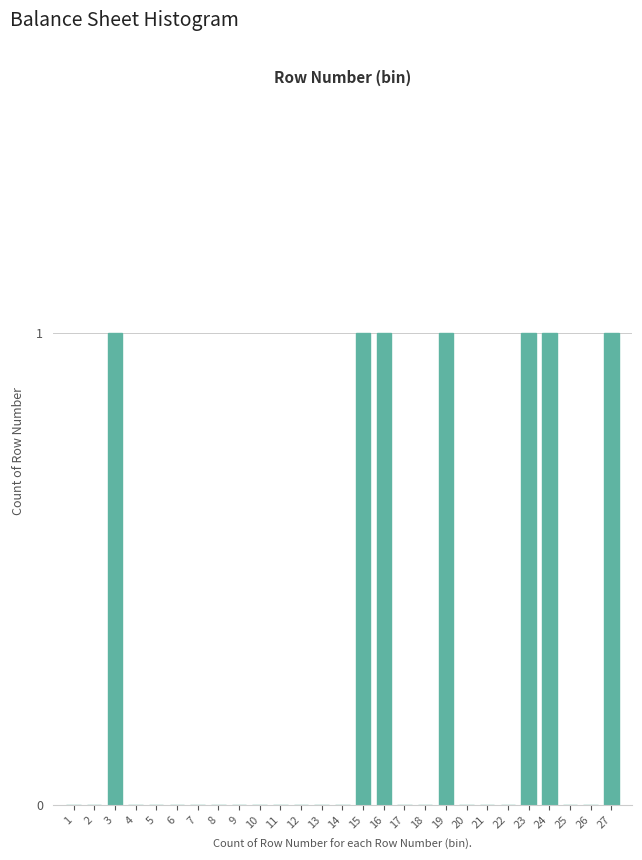

Reading left to right, extract all data points from this chart.

1=0	2=0	3=1	4=0	5=0	6=0	7=0	8=0	9=0	10=0	11=0	12=0	13=0	14=0	15=1	16=1	17=0	18=0	19=1	20=0	21=0	22=0	23=1	24=1	25=0	26=0	27=1